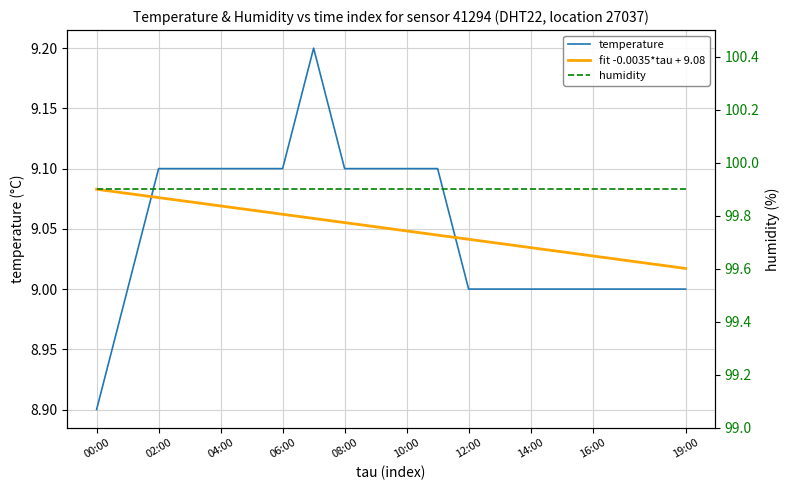

Which category has the lowest value in the fit -0.0035*tau + 9.08 series?

19:00